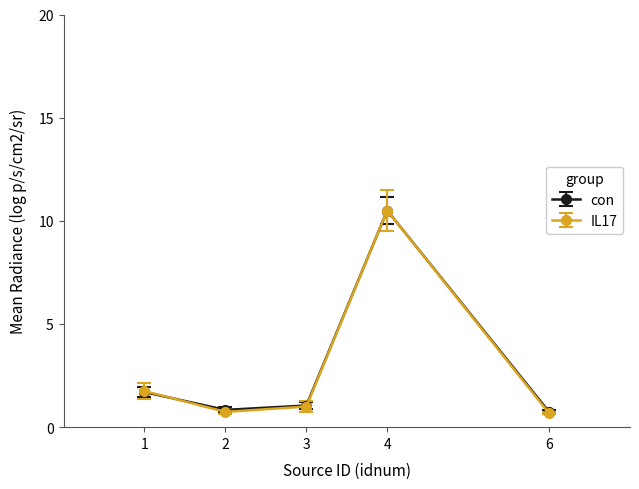

What is the highest value of the IL17 series?

10.5